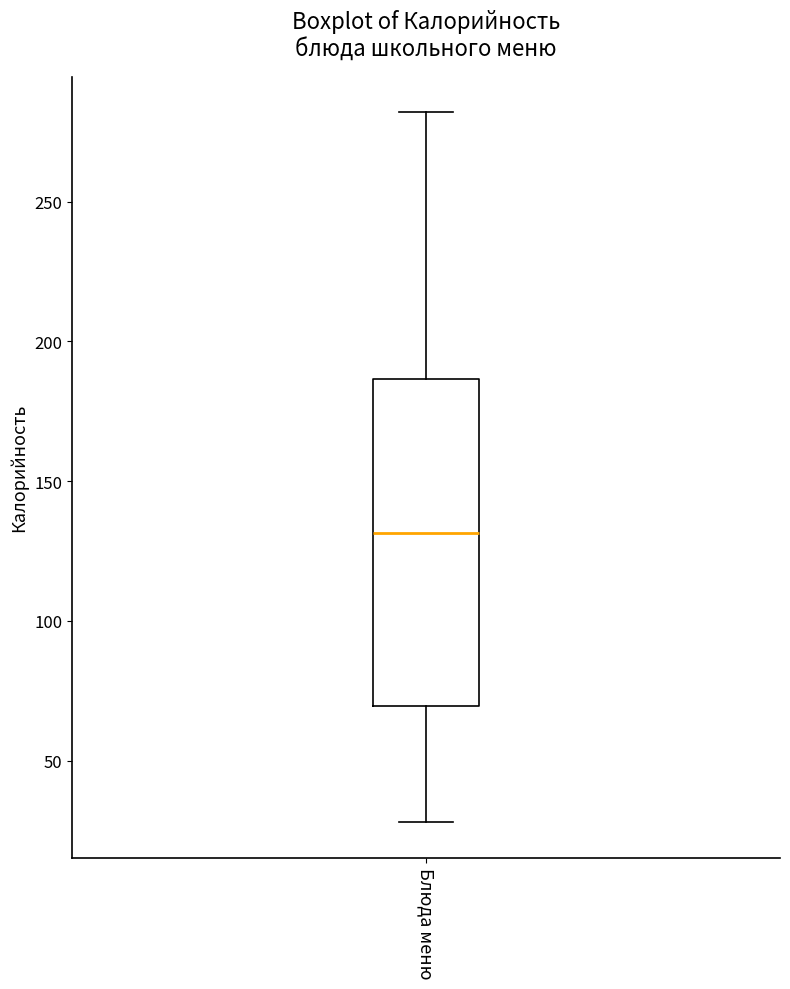

Transcribe this box plot: give where the median line is, the range the box spans, and where the two whiskers end, as read against the y-axis. The values are not printed on the chart, so give them approximately, as read against the axis.

median 130, box 70 to 185, whiskers 30 to 280